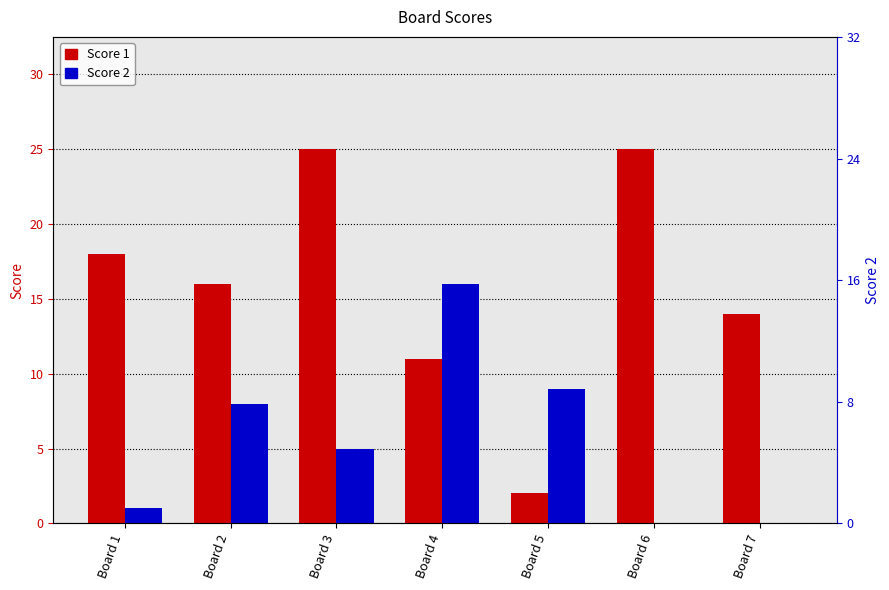

At Board 6, list the series in order from largest to smallest.

Score 1, Score 2